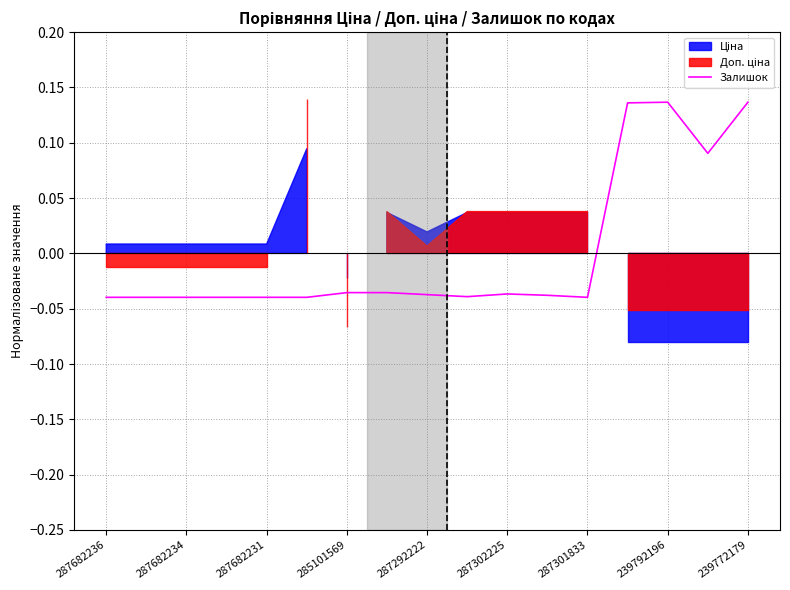

Count the number of values greater than 0.

4